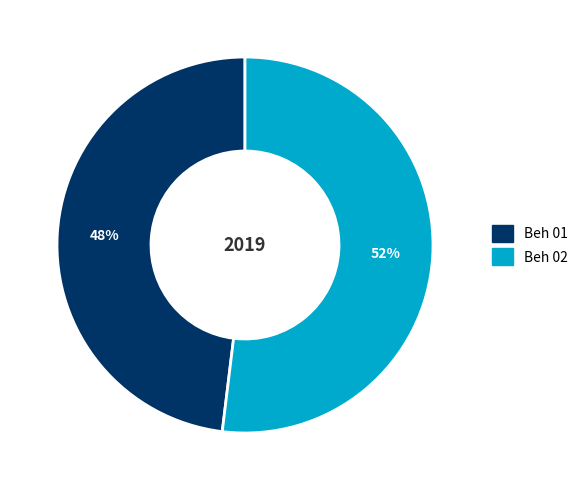

To the nearest percent, what portion does Beh 02 represent?

52%